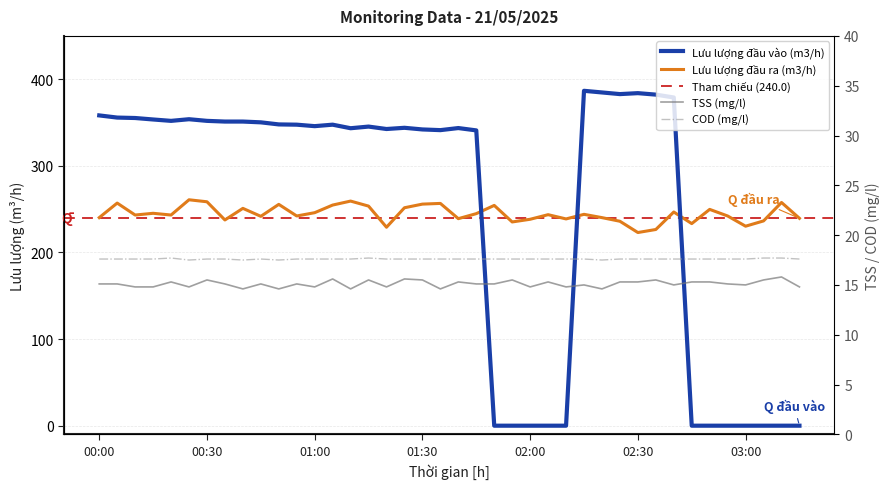

What is the approximate value of Lưu lượng đầu vào (m3/h) at 01:20?

342.5